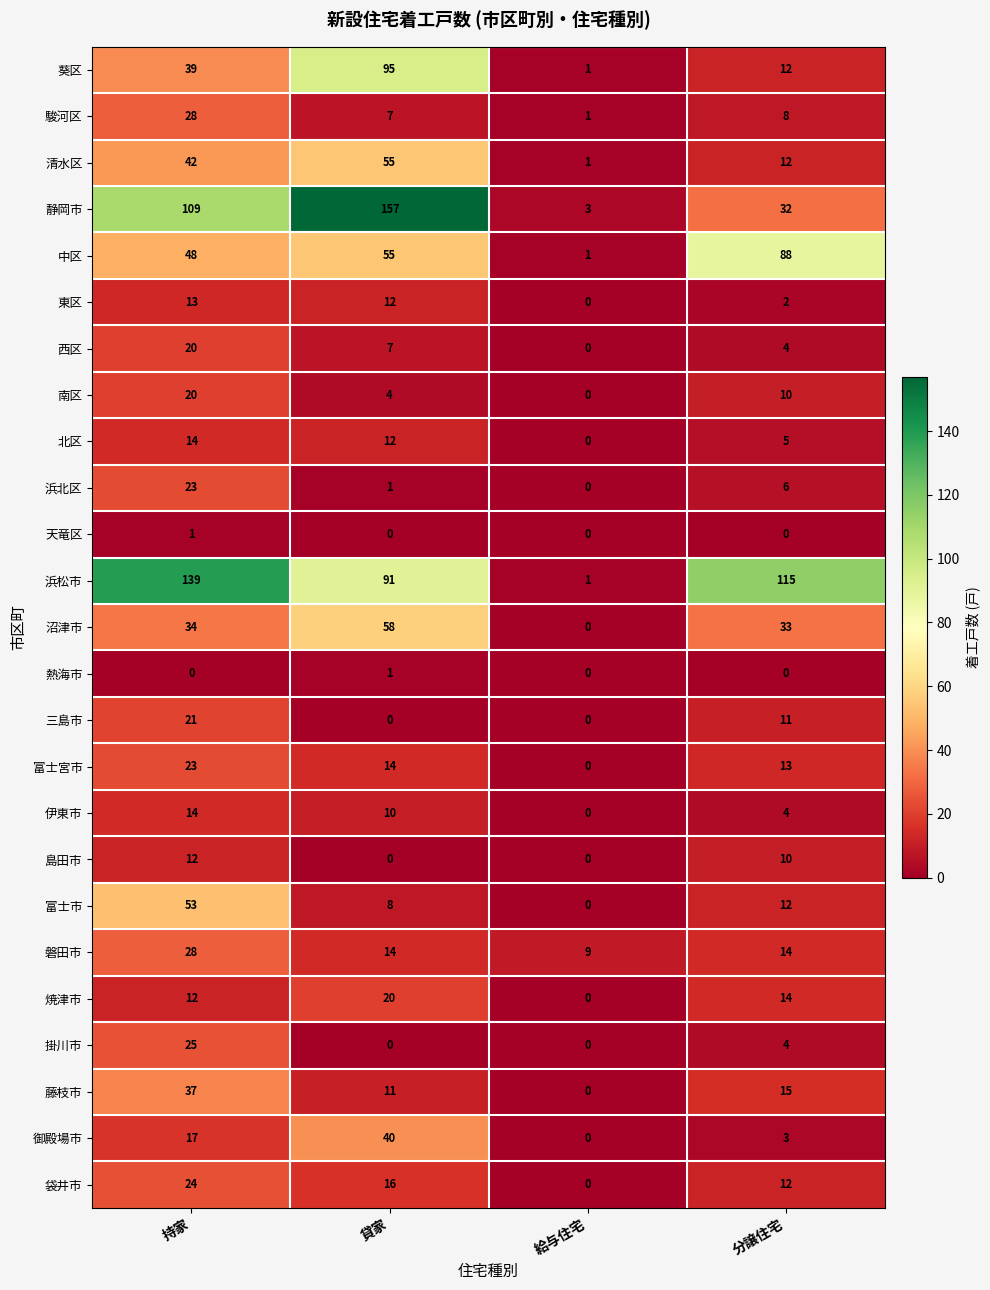

List the labels in order of 沼津市 value, smallest first.

給与住宅, 分譲住宅, 持家, 貸家